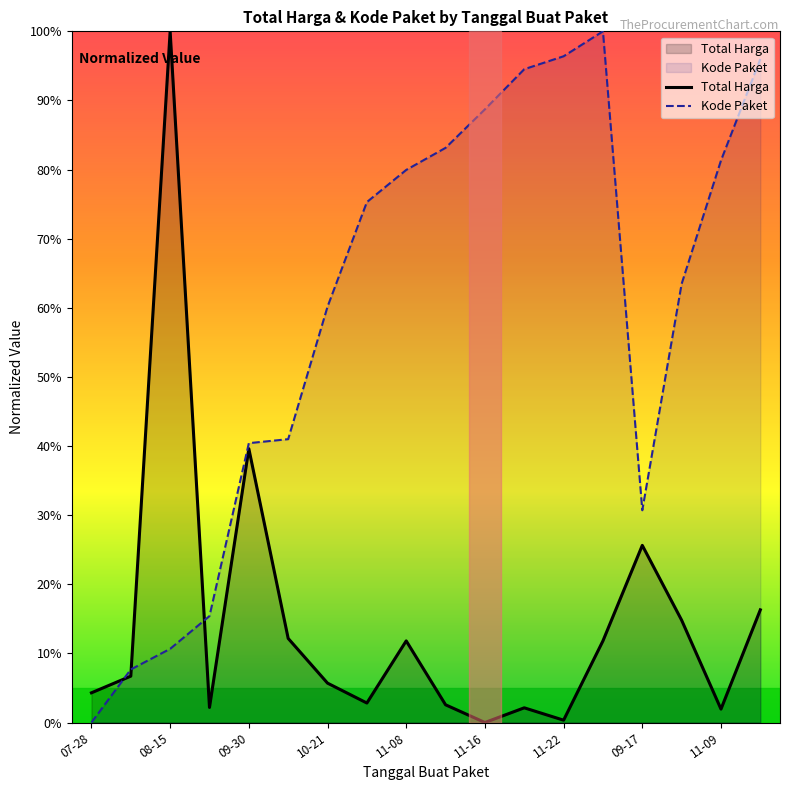

What is the difference between the Kode Paket values at 09-30 and 11-22?

56.0